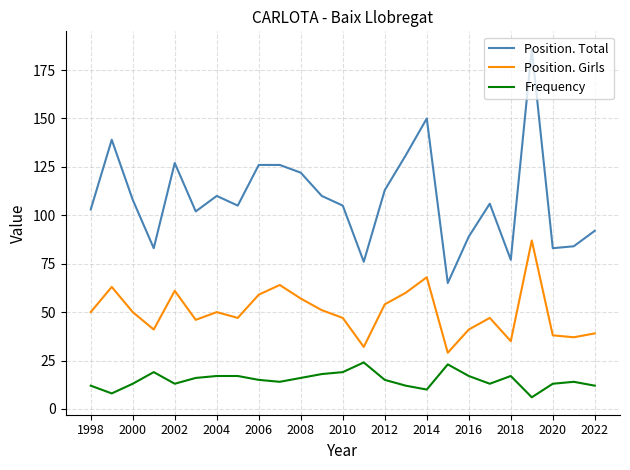

Which series has the largest total across all categories?

Position. Total